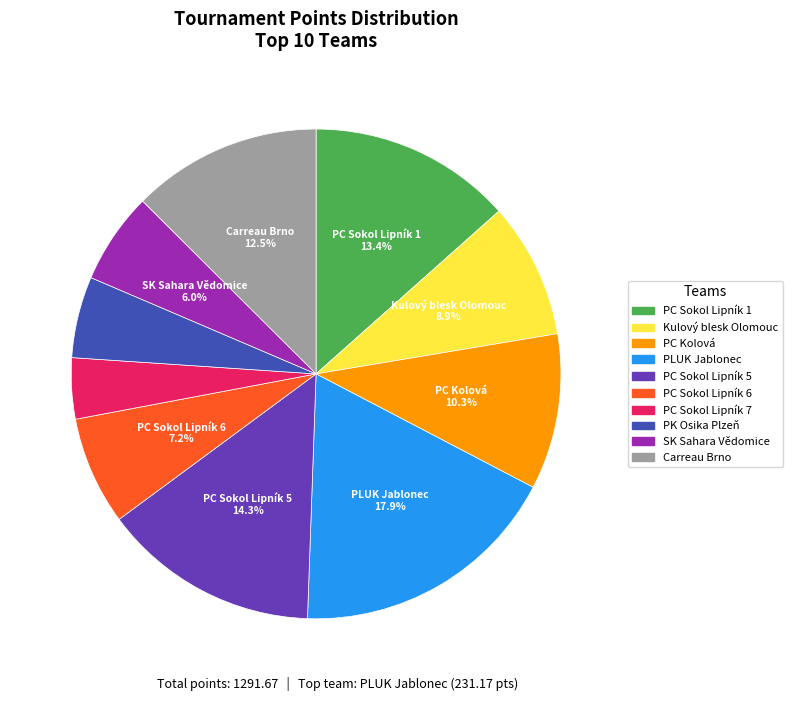

Is there any slice that represents more than half of the pie?

No